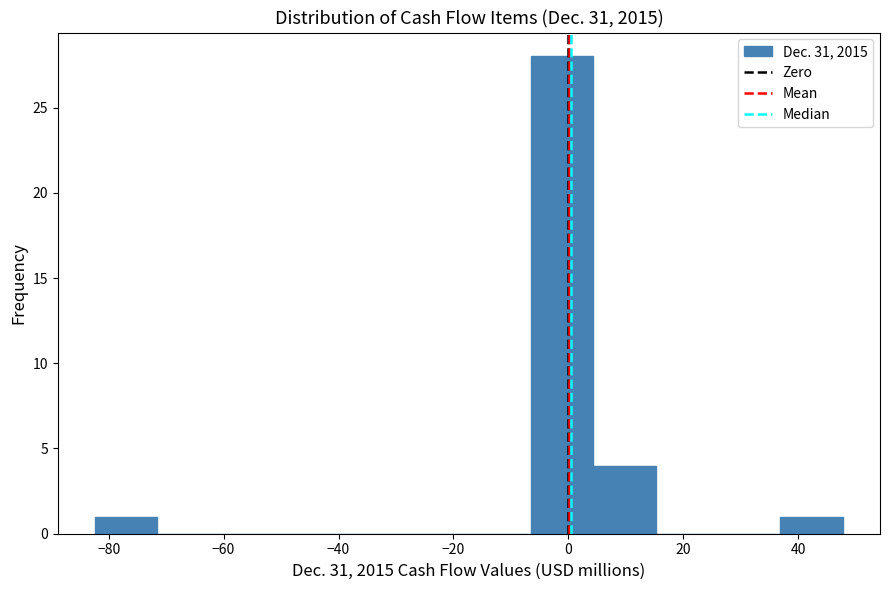

Reading left to right, list every bar in this chart as the range it spans on the x-axis followed by its height. Neither the bar edges nor the heights are printed on the chart, so give them approximately, as read against the axes.

-82 to -72: 1
-72 to -60: 0
-60 to -50: 0
-50 to -38: 0
-38 to -28: 0
-28 to -18: 0
-18 to -6: 0
-6 to 4: 28
4 to 16: 4
16 to 26: 0
26 to 36: 0
36 to 48: 1